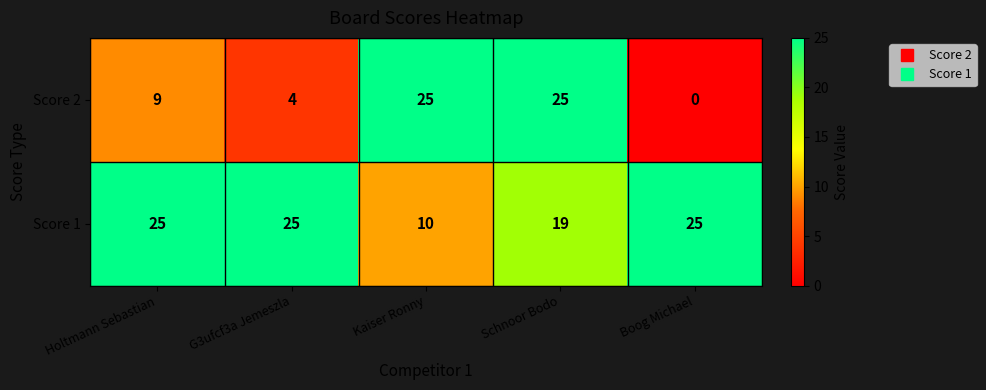

List the series in order of their overall mean, highest first.

Score 1, Score 2